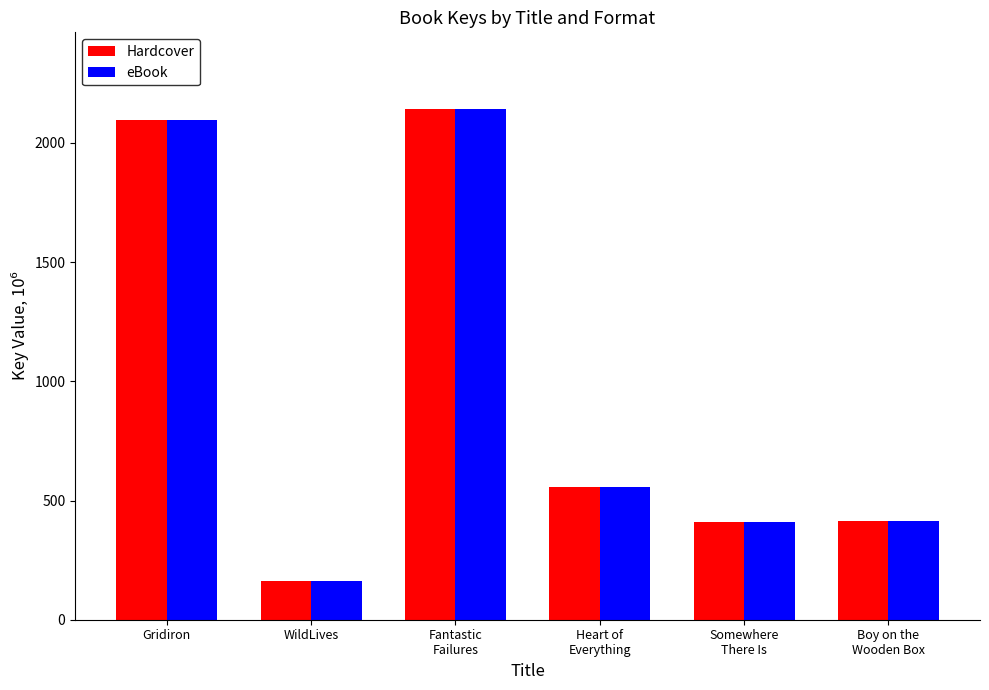

What is the sum of all Hardcover values?

5777.5